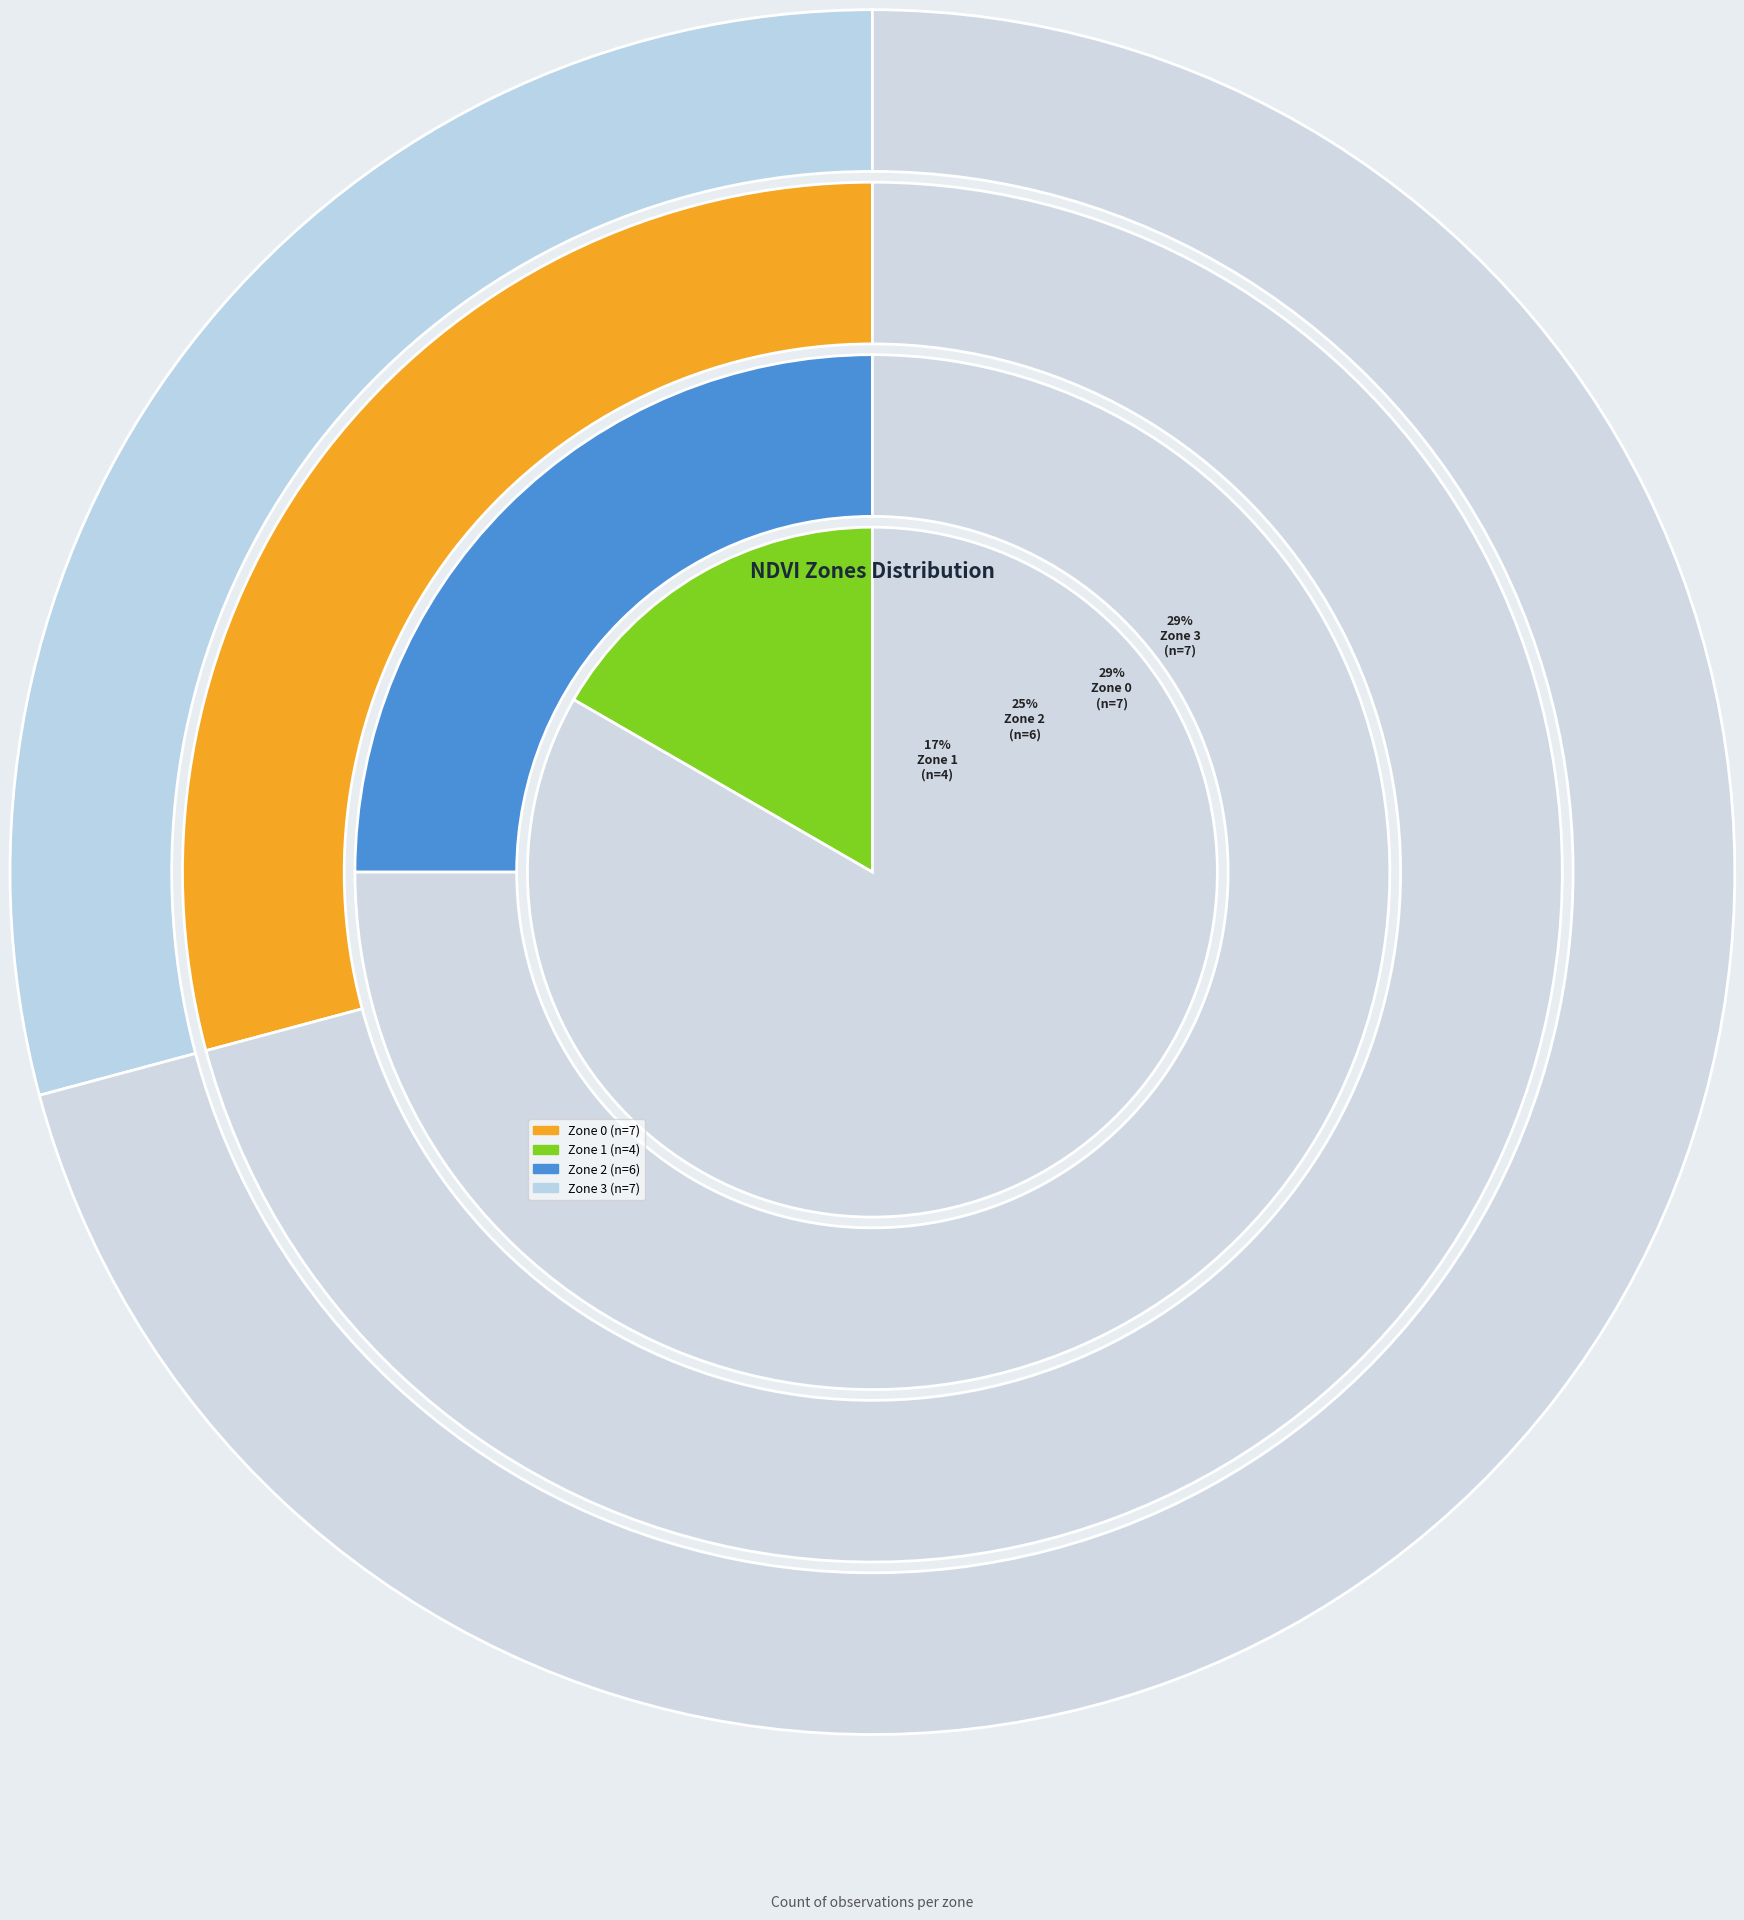

Approximately how many times larger is the value at Zone 1 compared to Zone 3?

0.6